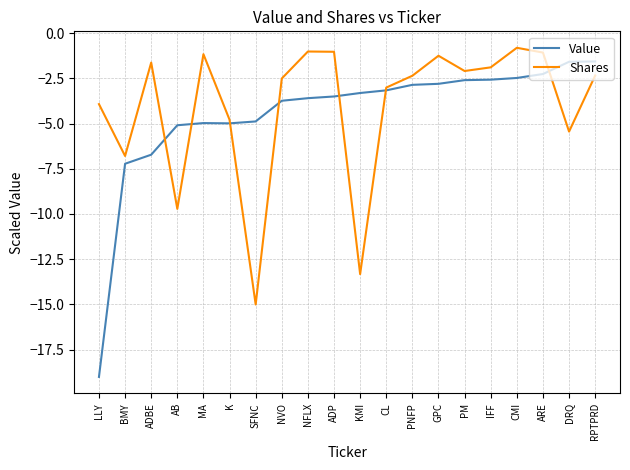

At which label is Shares closest to -7?

BMY